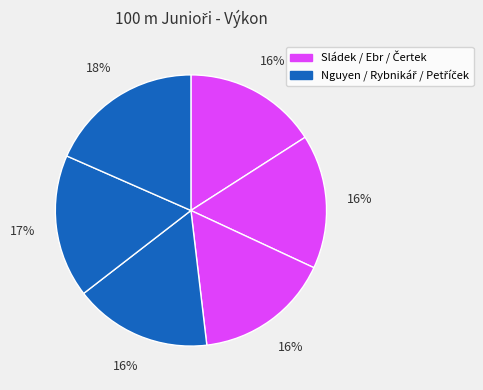

How many segments does this pie chart have?

6